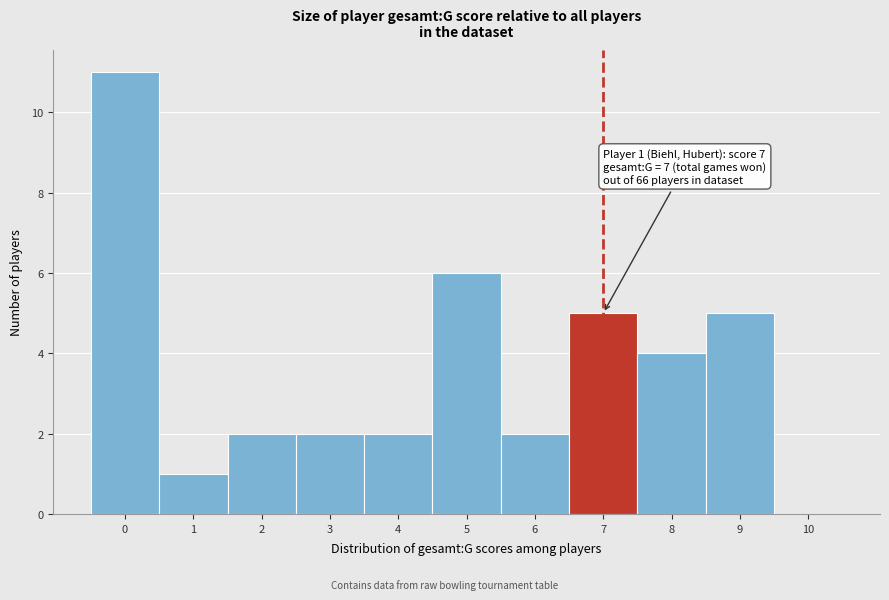

Reading left to right, transcribe all the data shown in this chart.

0=11	1=1	2=2	3=2	4=2	5=6	6=2	7=5	8=4	9=5	10=0